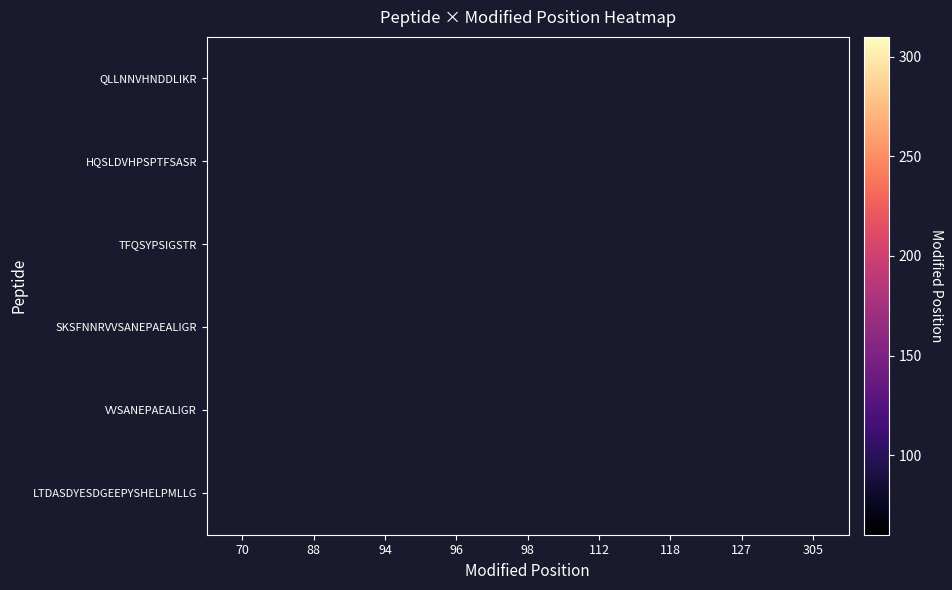

How many categories are shown in the chart?

9